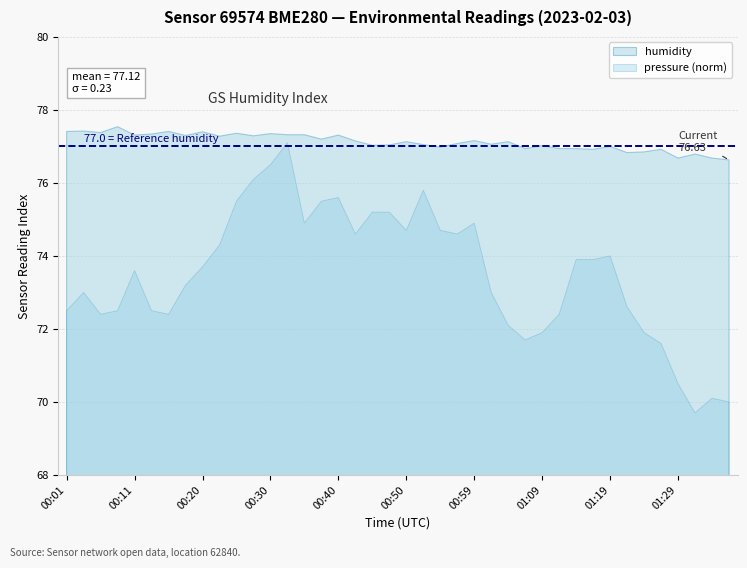

What value does the humidity series have at 00:45?

77.0